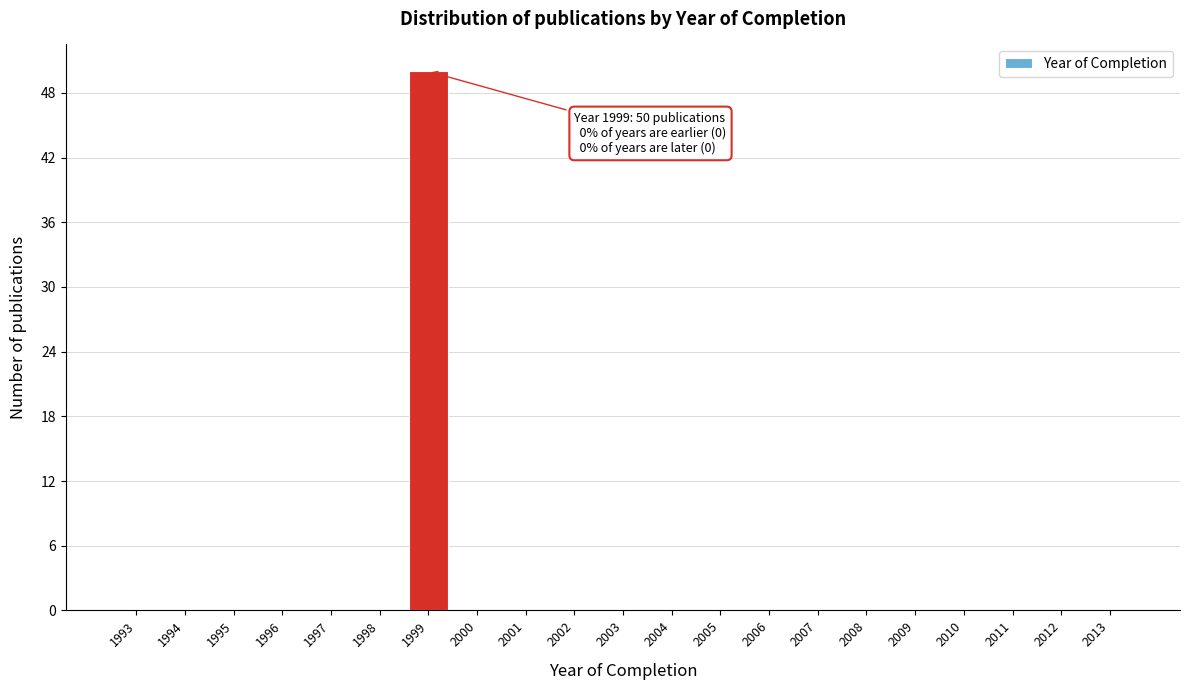

Reading right to left, what are all the values shown in this chart?

2013=0	2012=0	2011=0	2010=0	2009=0	2008=0	2007=0	2006=0	2005=0	2004=0	2003=0	2002=0	2001=0	2000=0	1999=50	1998=0	1997=0	1996=0	1995=0	1994=0	1993=0